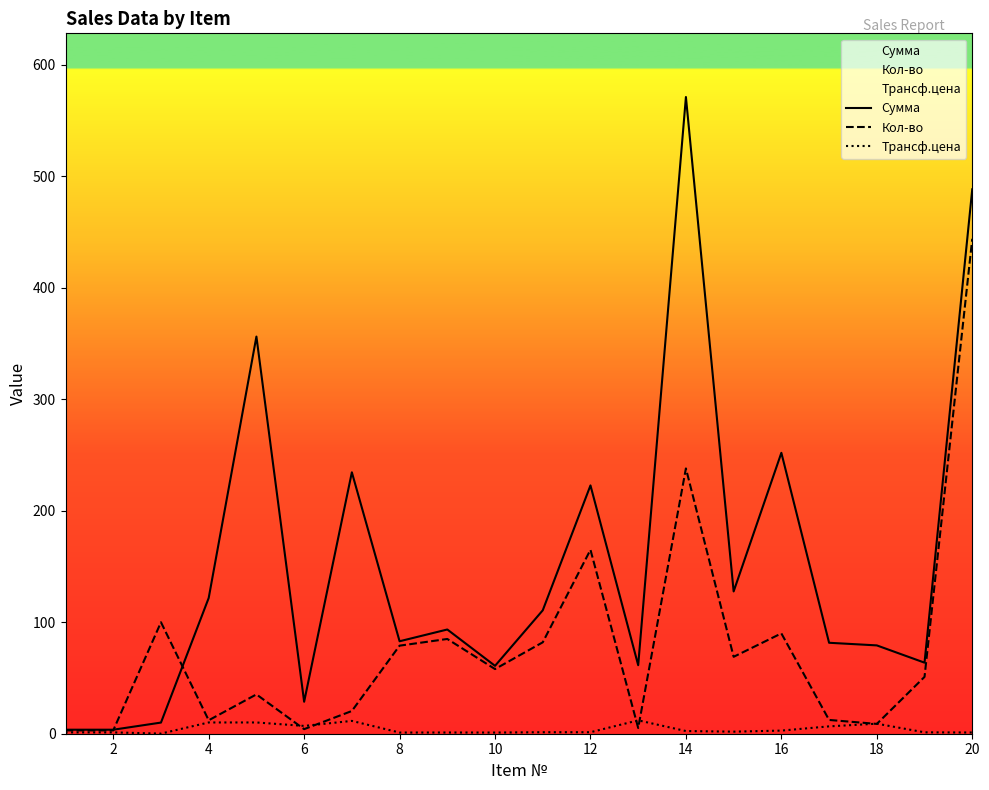

What is the maximum value for Кол-во?

444.0